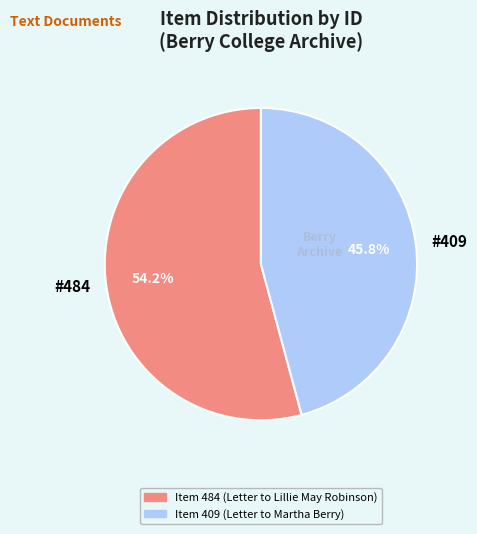

Combined, what portion of the pie is #484 and #409?

100.0%